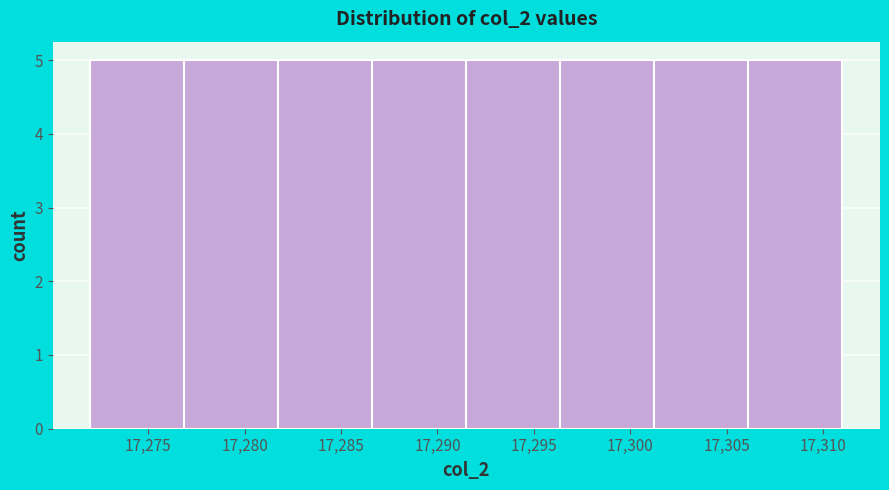

How tall is the bar that spans 17272.0 to 17277.0 on the x-axis? Neither the bar edges nor the heights are printed on the chart, so give them approximately, as read against the axes.

5